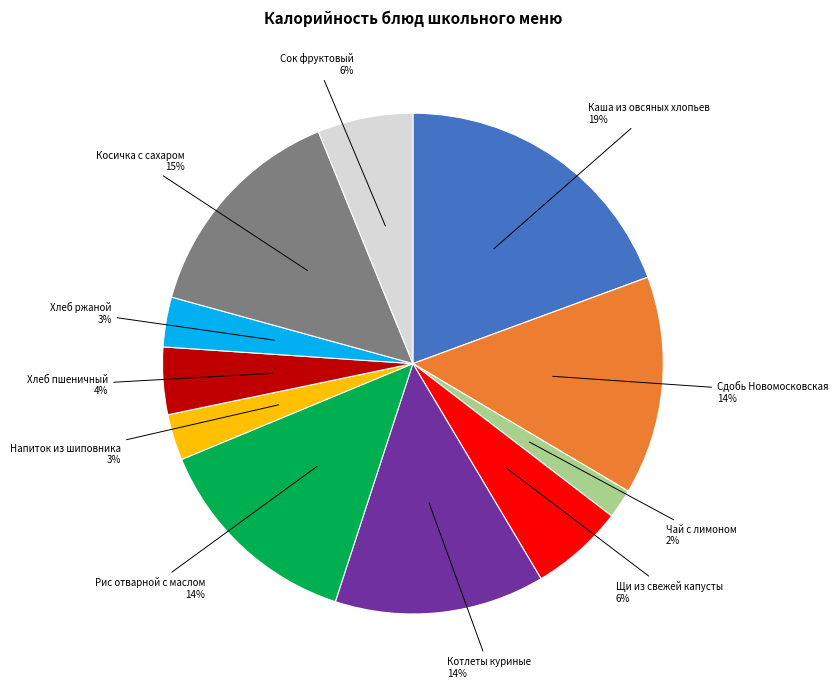

Count the number of slices in the pie.

11